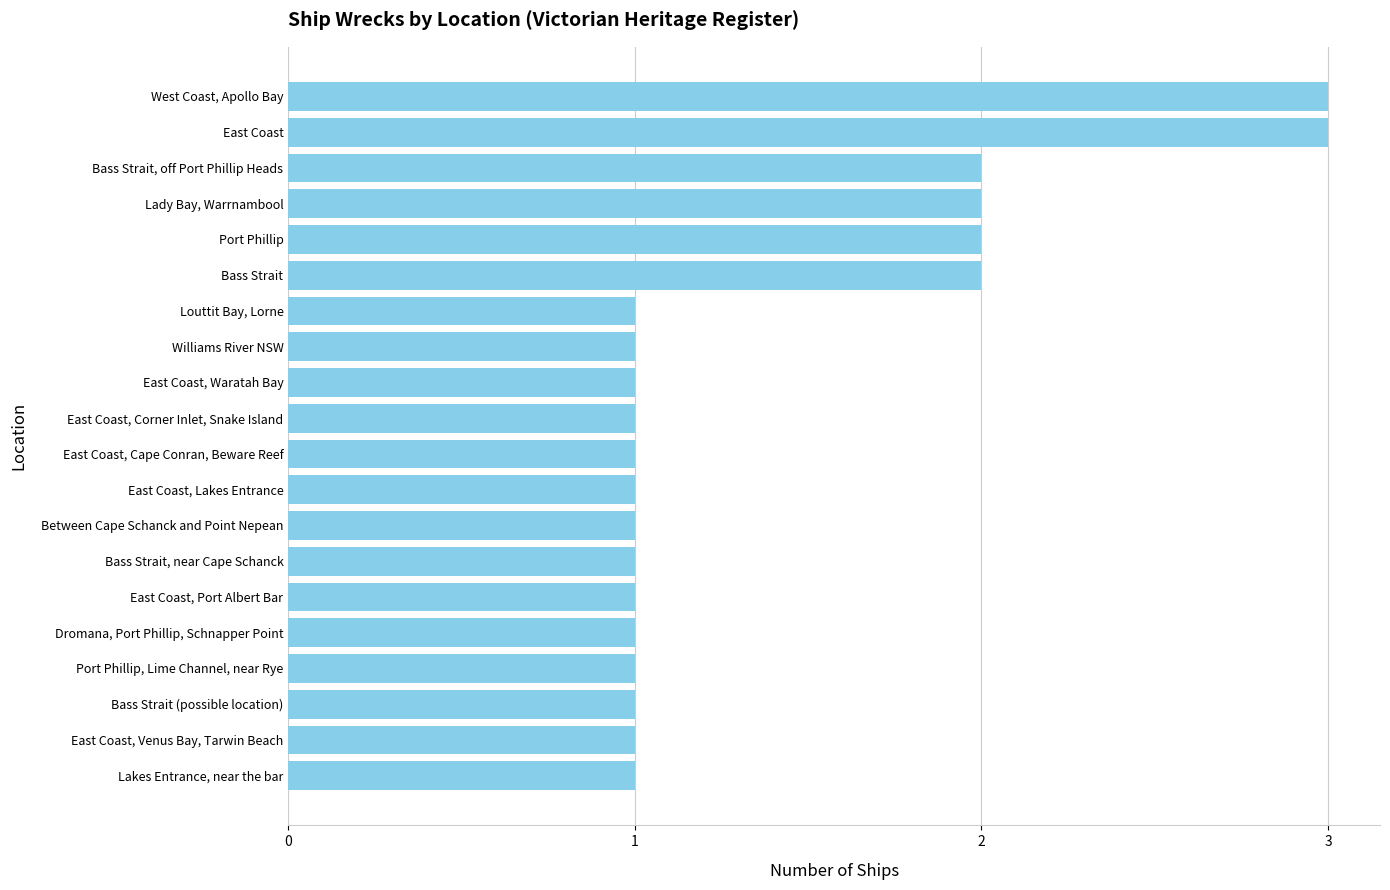

The value at Lakes Entrance, near the bar is 1. True or false?

True